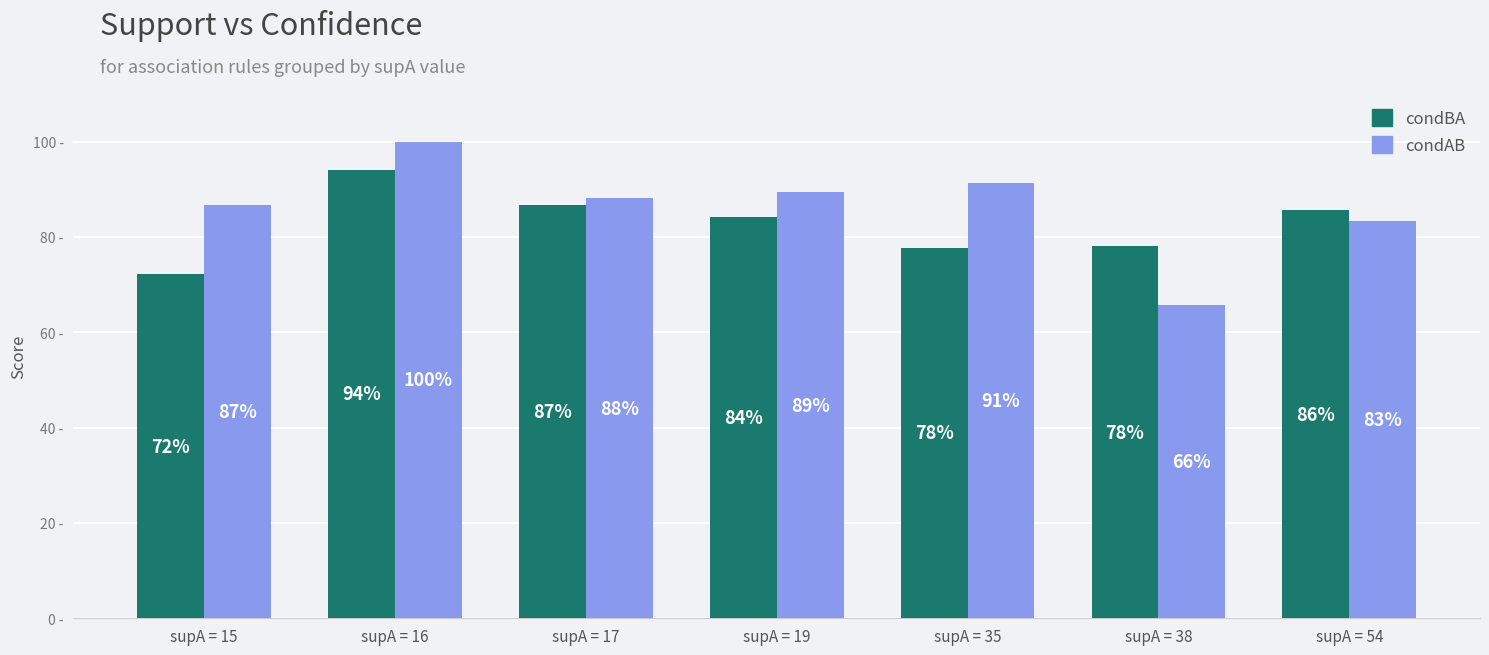

What is the sum of the condAB values at supA = 54 and supA = 19?

1.7